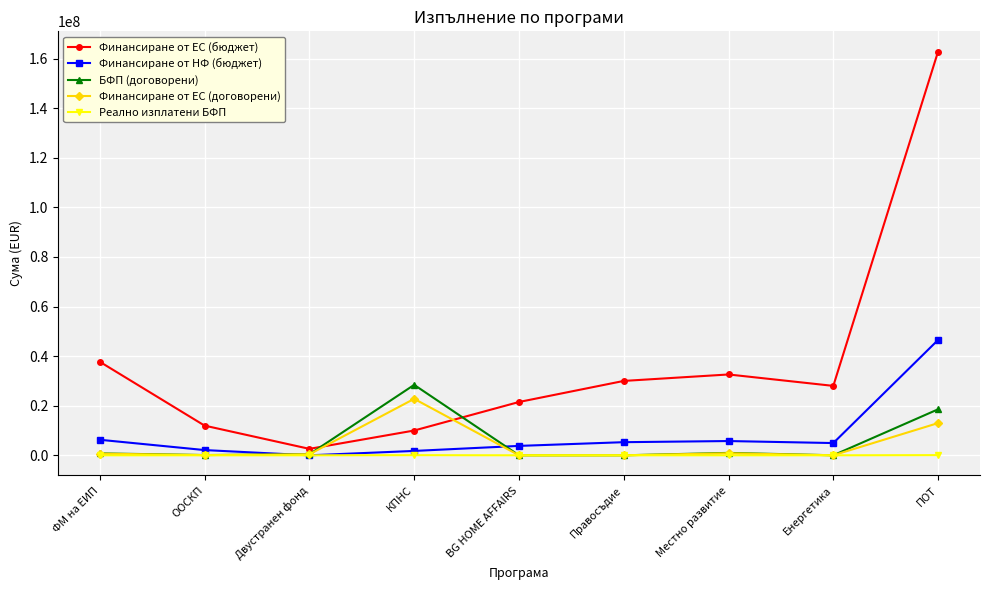

In Финансиране от ЕС (бюджет), how many points are higher than both neighbors (excluding endpoints)?

1